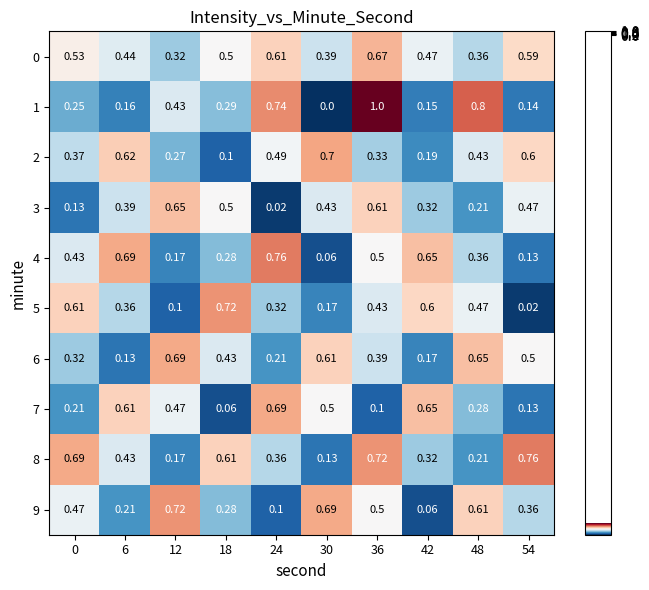

Is the value of 0 at 12 greater than the value of 9 at 54?

No